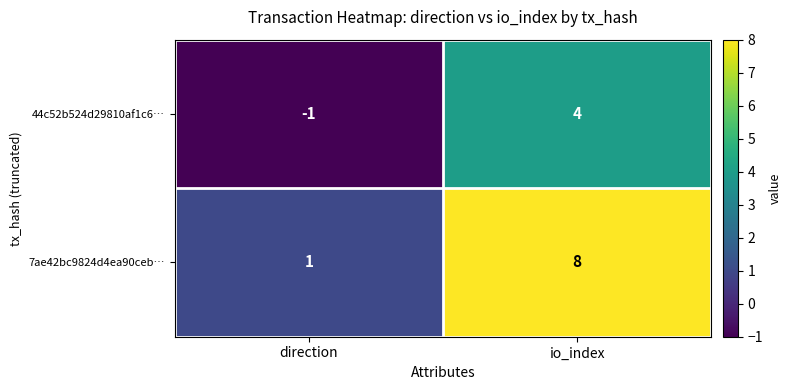

Reading left to right, list all the values displayed in this chart.

44c52b524d29810af1c6…: direction=-1	io_index=4
7ae42bc9824d4ea90ceb…: direction=1	io_index=8